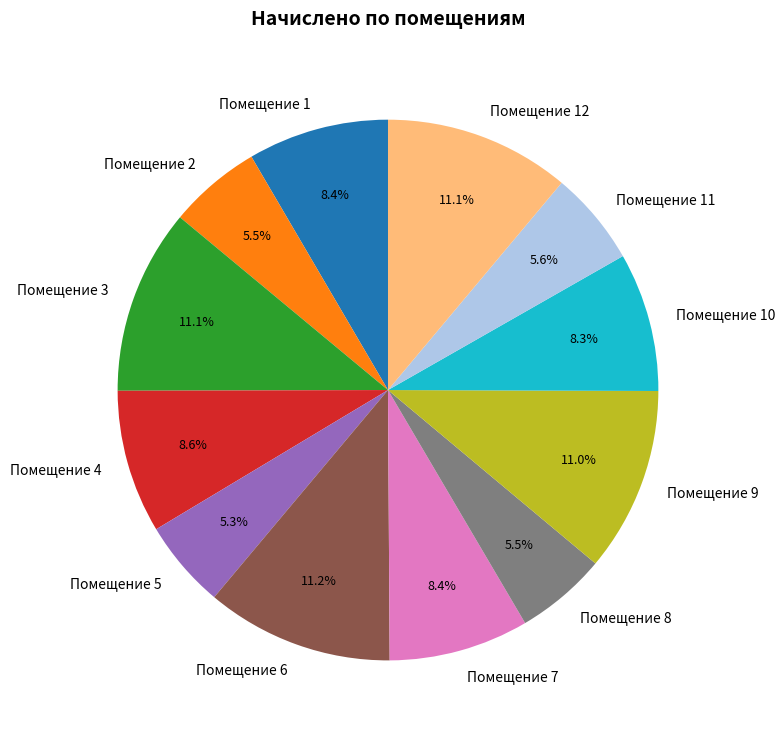

What percentage is NOT represented by Помещение 8?

94.5%